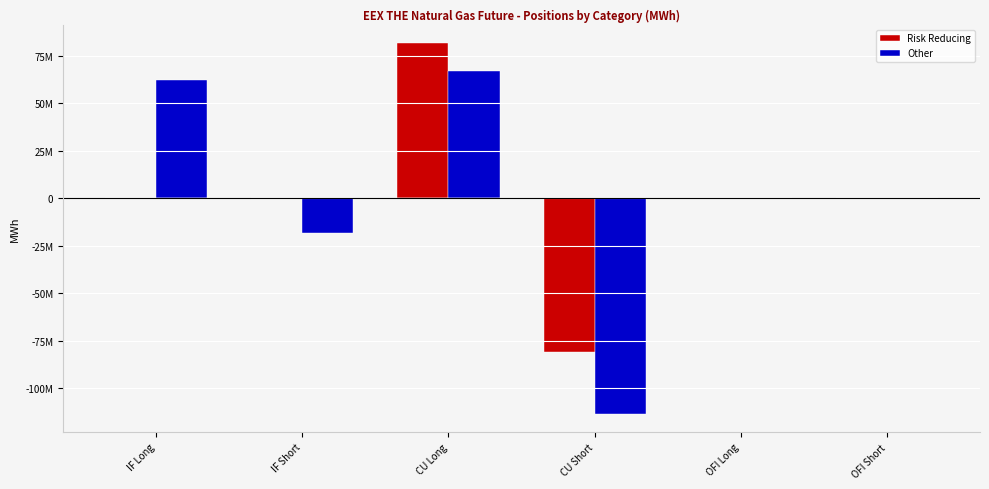

How many bars are there in total?

12